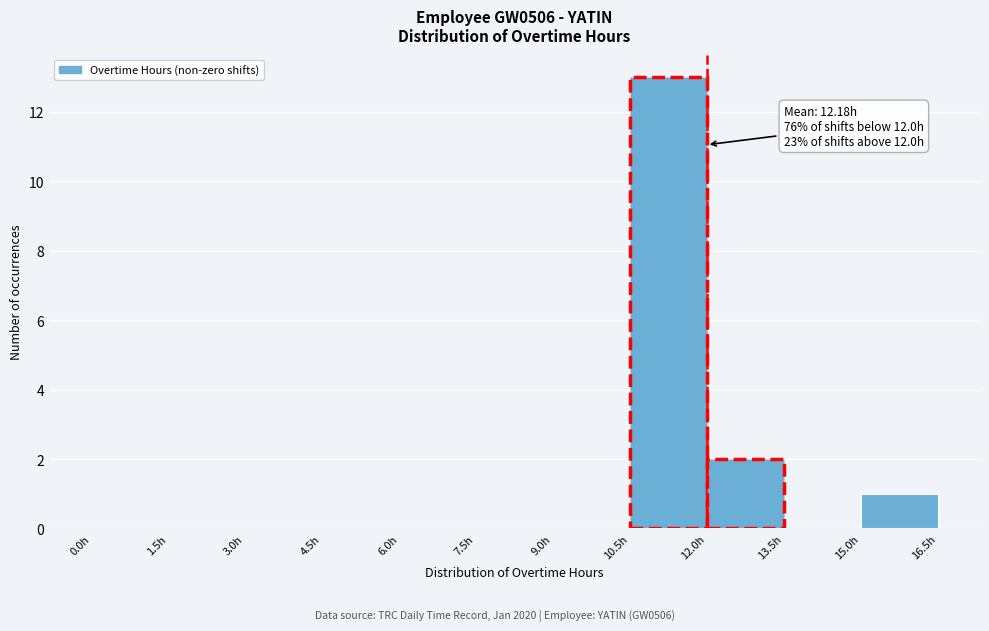

Over which range of the x-axis is the bar tallest?

10.5 to 12.0